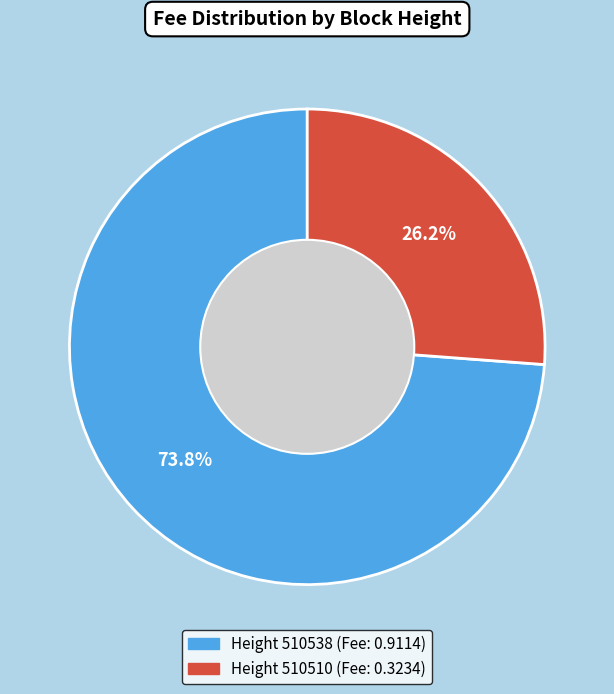

How many slices are in this pie chart?

2